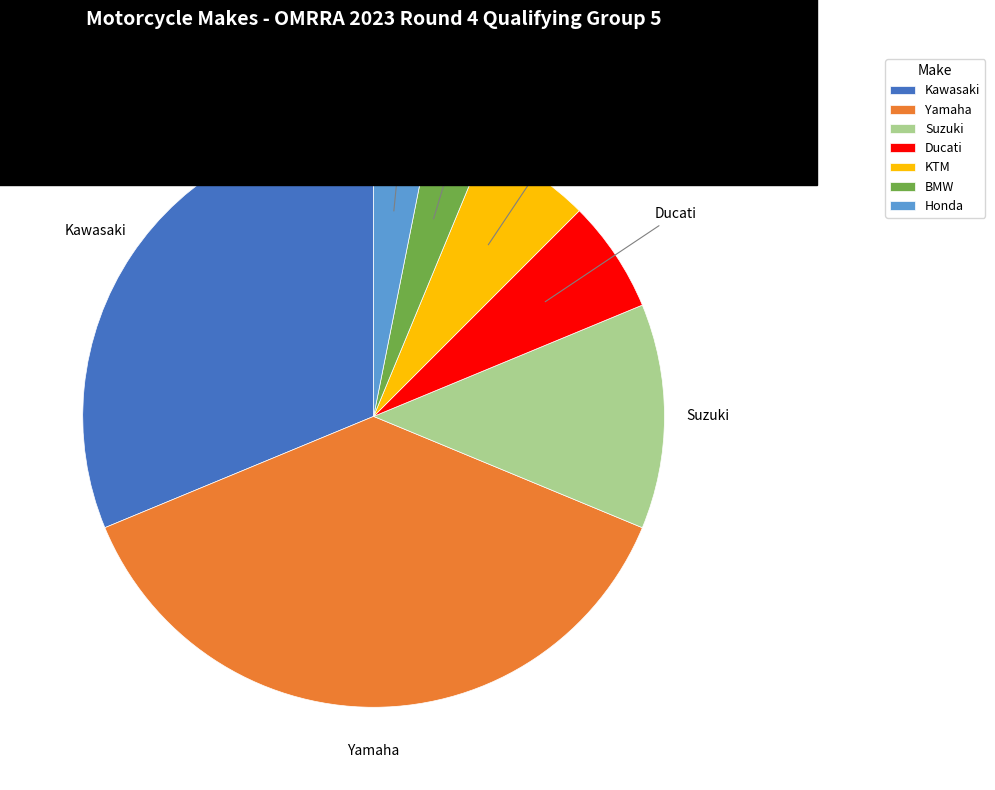

Is it true that Kawasaki is 23% of the pie?

False